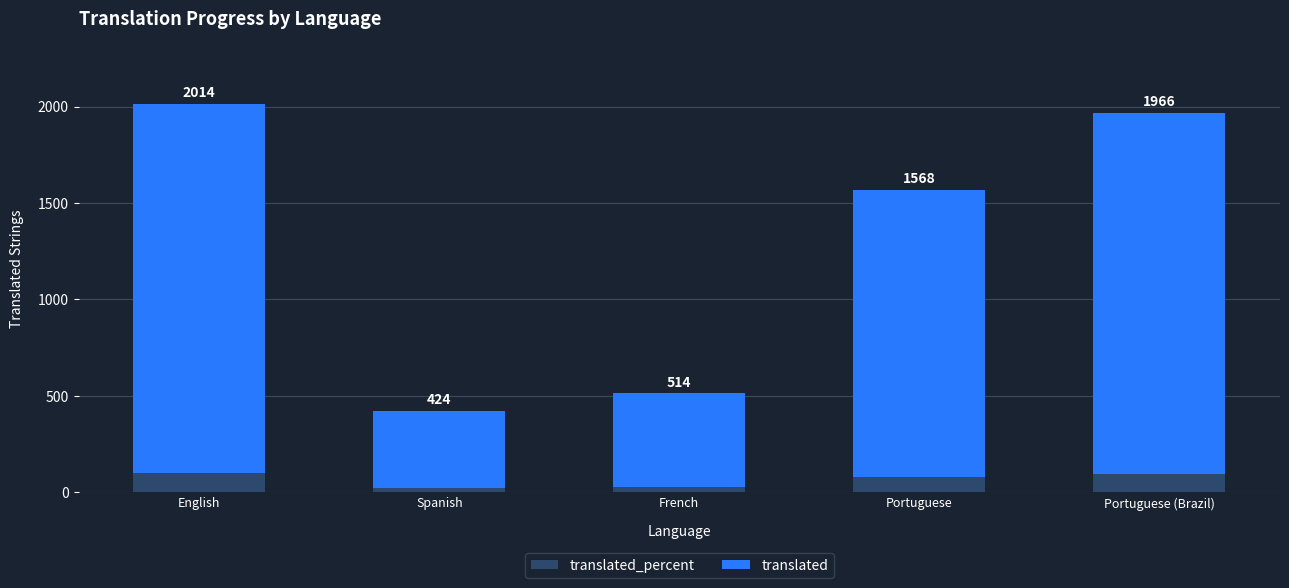

Which category has the highest value in the translated_percent series?

English